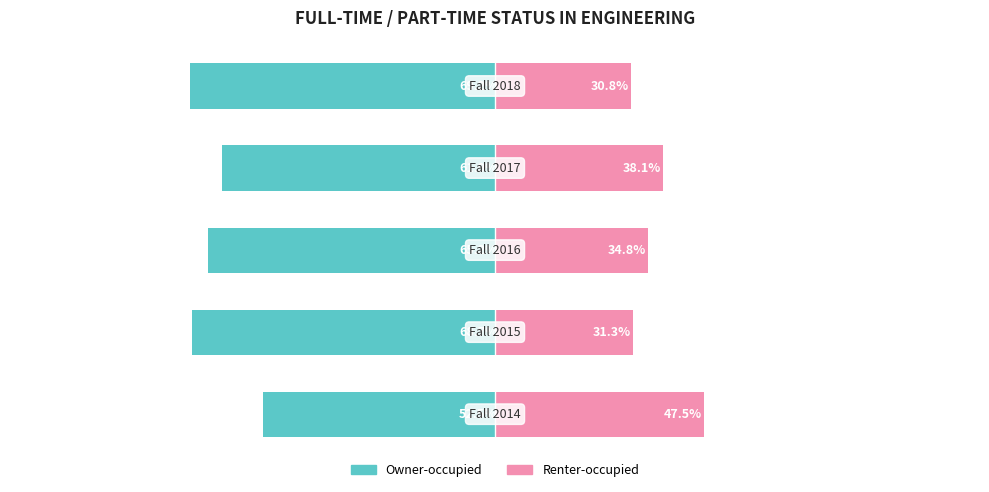

The value of Owner-occupied at 2 is -65.2. True or false?

True